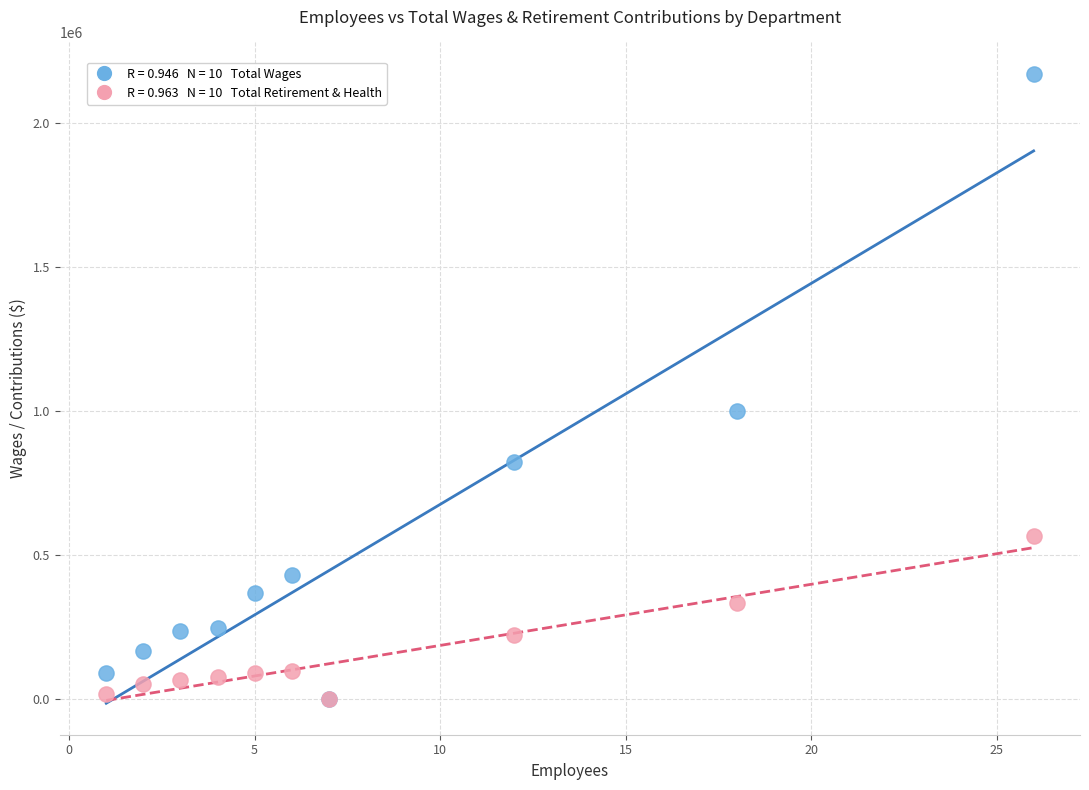

Across all series, what Y value is closest to 1085128?

998859